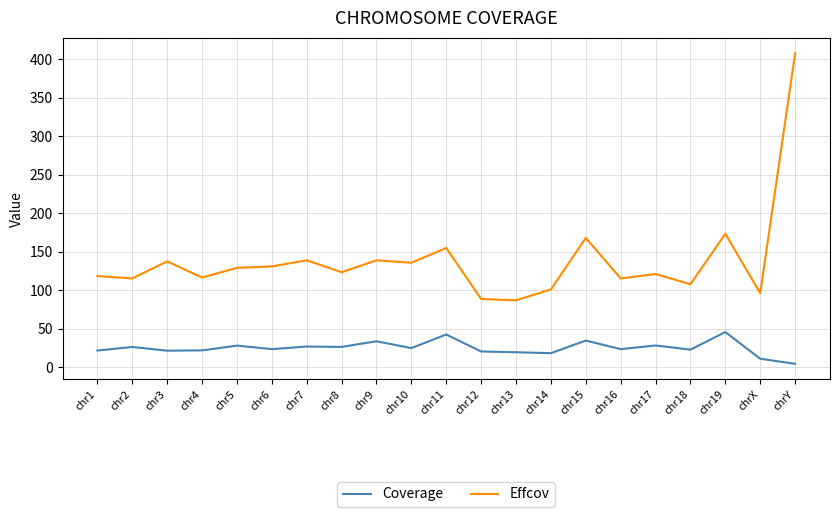

What is the average value of the Effcov series?

138.1